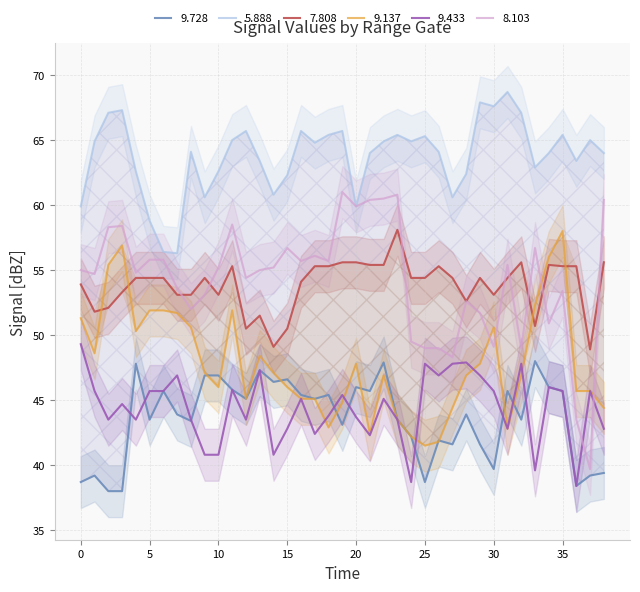

Reading left to right, transcribe all the data shown in this chart.

  9.728: 38.7	39.2	38.0	38.0	47.8	43.5	45.7	43.9	43.4	46.9	46.9	45.8	45.1	47.3	46.4	46.6	45.4	45.1	45.4	43.1	46.0	45.7	47.9	43.5	42.2	38.7	41.9	41.6	43.9	41.6	39.7	45.7	43.5	48.0	46.0	45.7	38.4	39.2	39.4
  5.888: 59.9	64.9	67.1	67.3	62.6	58.8	56.4	56.3	64.1	60.6	62.6	65.0	65.7	63.4	60.8	62.3	65.7	64.8	65.4	65.7	59.9	64.0	64.9	65.4	64.9	65.3	64.1	60.6	62.4	67.9	67.6	68.7	67.1	62.9	64.0	65.4	63.4	65.0	64.0
  7.808: 53.9	51.8	52.1	53.3	54.4	54.4	54.4	53.1	53.1	54.4	53.1	55.3	50.5	51.5	49.1	50.5	54.1	55.3	55.3	55.6	55.6	55.4	55.4	58.1	54.4	54.4	55.3	54.4	52.6	54.4	53.1	54.4	55.6	50.7	55.4	55.3	55.3	48.9	55.6
  9.137: 51.3	48.6	55.4	56.9	50.3	51.9	51.9	51.7	50.6	47.1	46.0	51.9	45.1	48.4	47.1	46.0	45.1	45.1	42.9	44.8	47.8	42.4	46.9	43.5	42.2	41.5	41.8	44.4	46.9	47.8	50.6	42.8	46.9	52.3	56.0	58.0	45.7	45.7	44.4
  9.433: 49.3	45.7	43.5	44.7	43.5	45.7	45.7	46.9	43.5	40.8	40.8	45.8	43.5	47.3	40.8	42.8	45.1	42.4	43.8	45.4	43.7	42.3	45.1	43.5	38.7	47.8	46.9	47.8	47.9	46.9	45.7	42.8	47.8	39.6	46.0	45.7	38.4	45.7	42.8
  8.103: 55.0	54.7	58.3	58.4	54.8	55.8	55.8	53.6	52.0	53.1	55.2	58.5	54.4	55.0	55.2	56.7	55.7	56.1	55.7	61.0	59.9	60.4	60.5	60.8	49.5	49.0	49.0	48.3	52.6	51.7	49.1	55.4	49.0	56.7	50.9	53.4	43.5	39.7	60.4